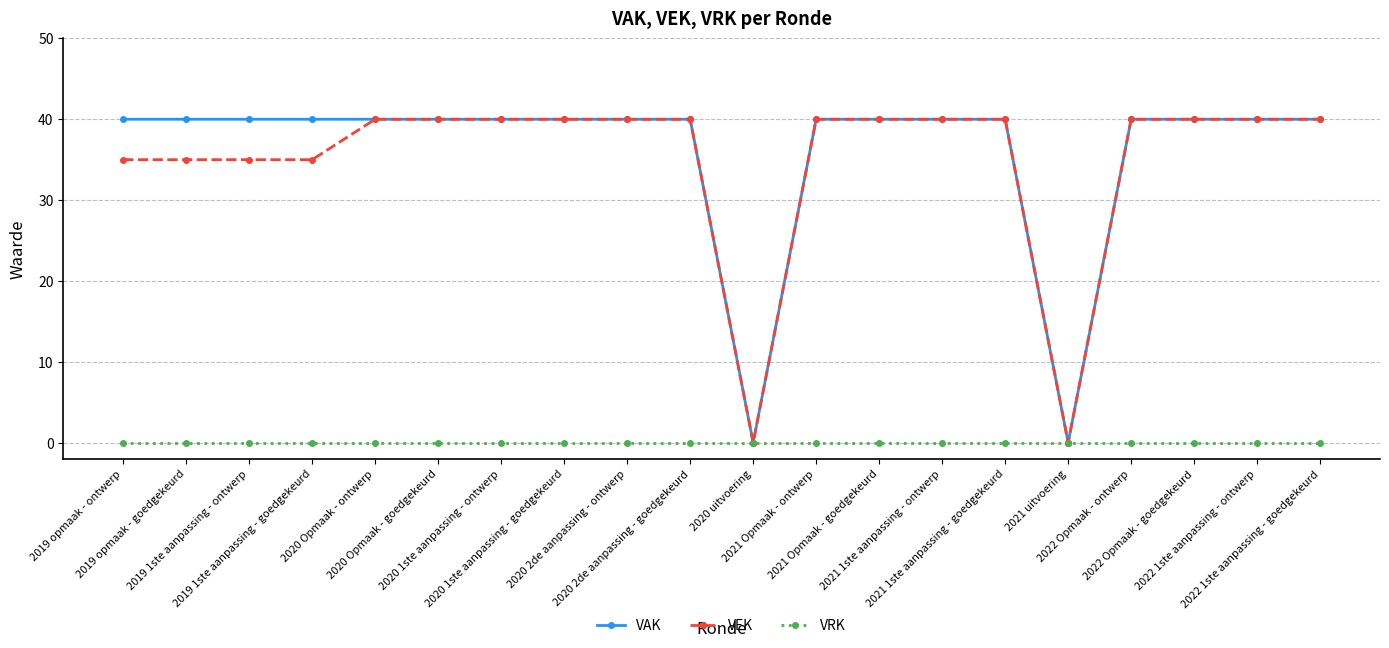

What position from the left is 2022 Opmaak - ontwerp?

17